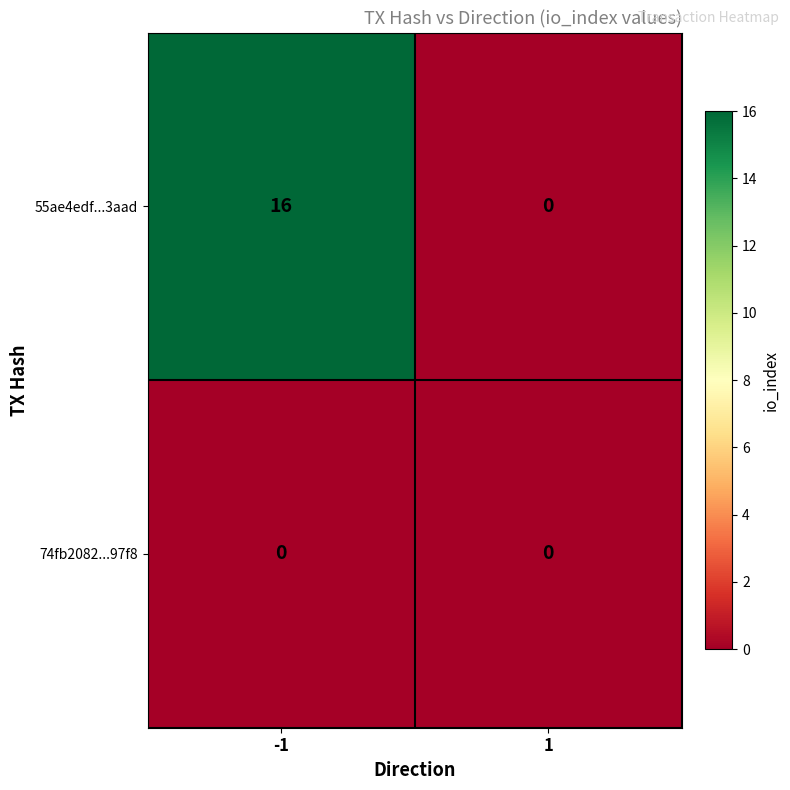

Count the number of categories in the chart.

2